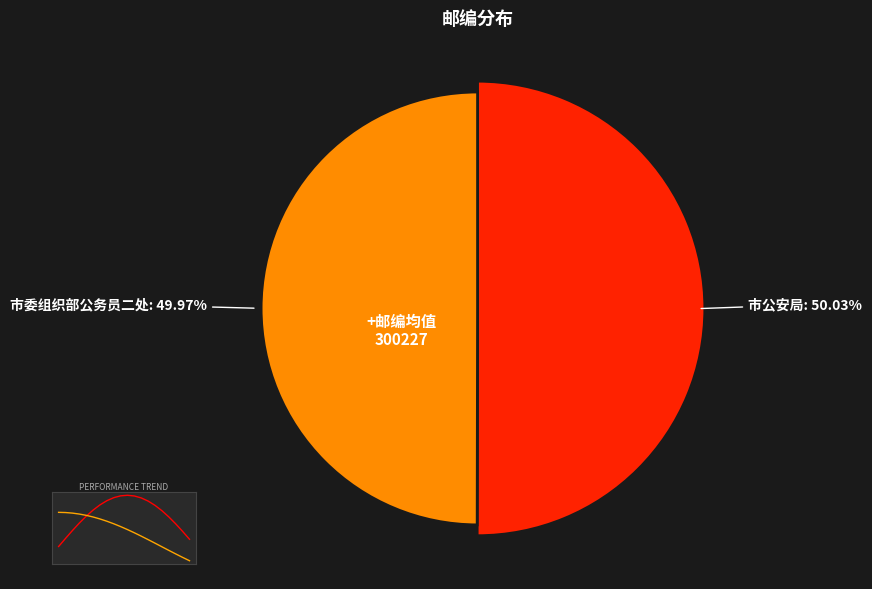

The 市委组织部公务员二处 slice represents 50% of the pie. True or false?

True